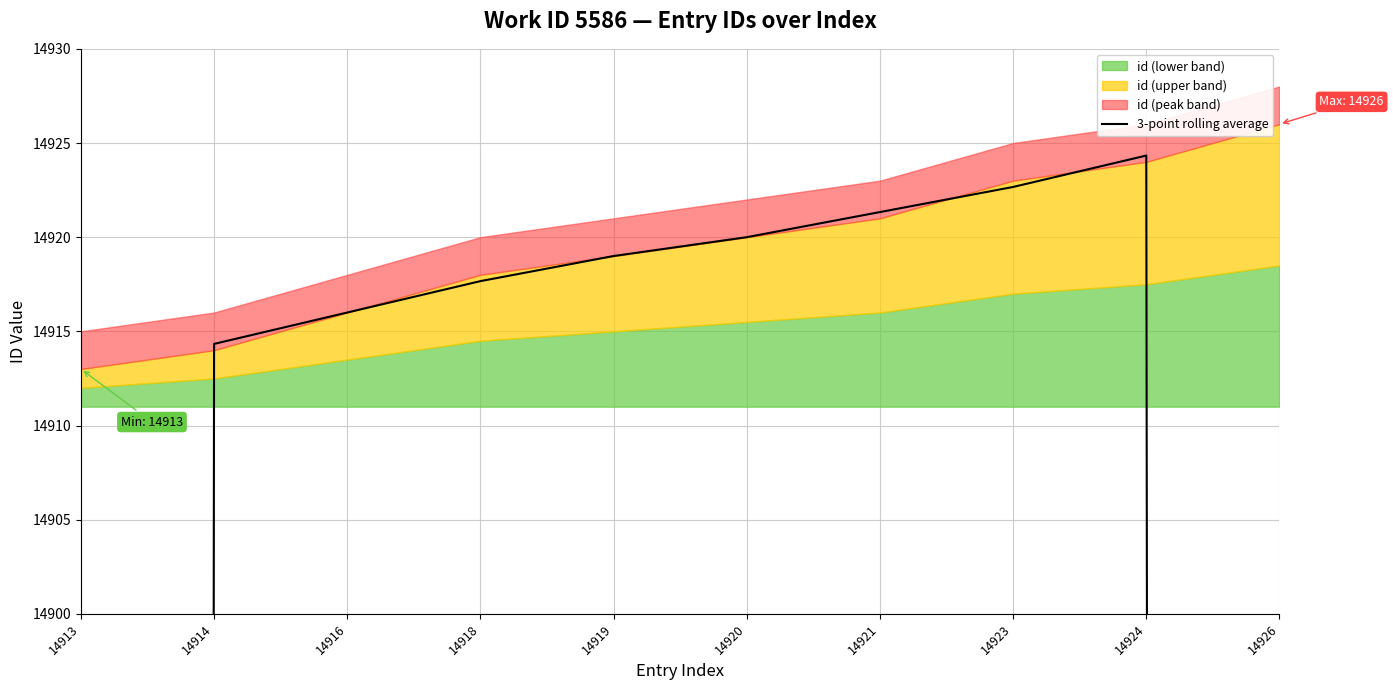

The chart shows a value of 5451.7 at 14918. True or false?

False